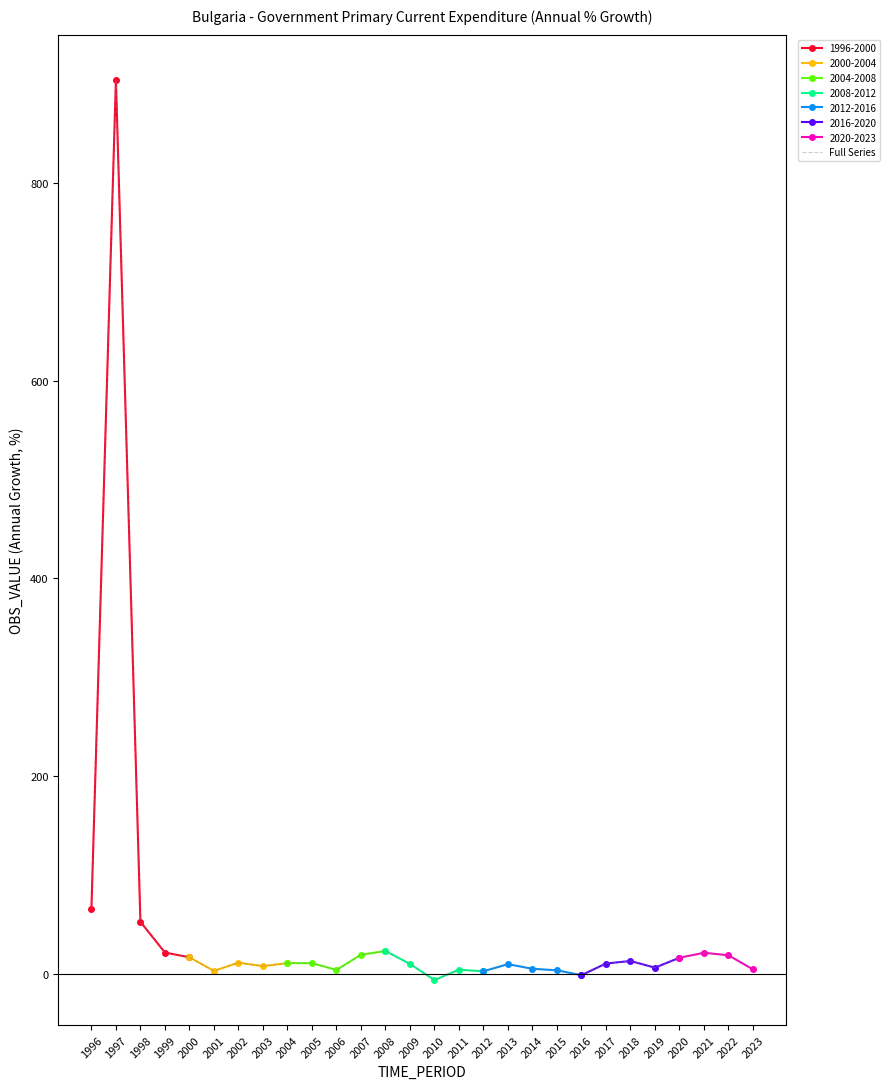

What is the change in value from 1996 to 2020?

-49.2